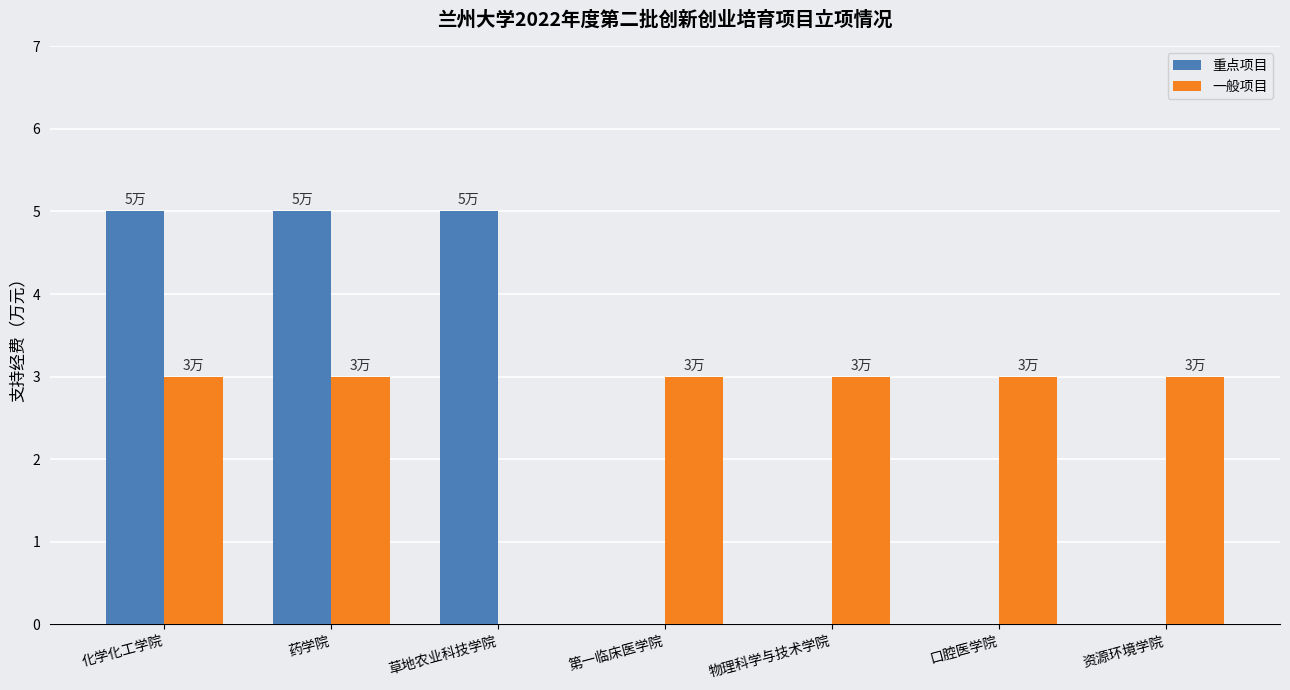

Which series has the largest total across all categories?

一般项目